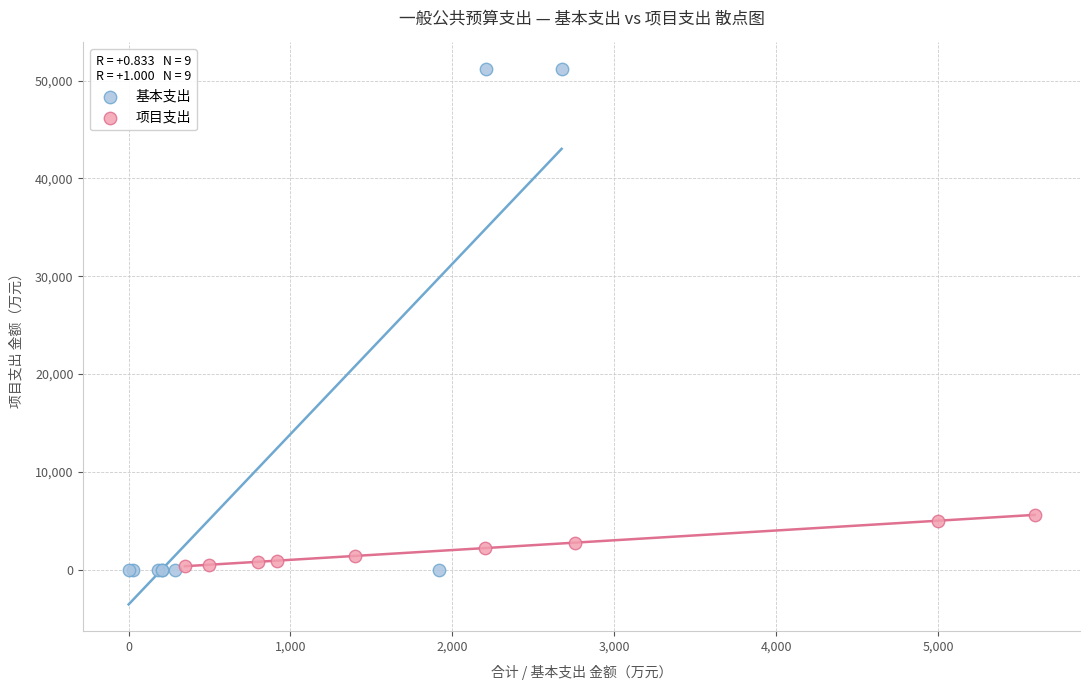

Which series reaches the maximum Y coordinate?

基本支出